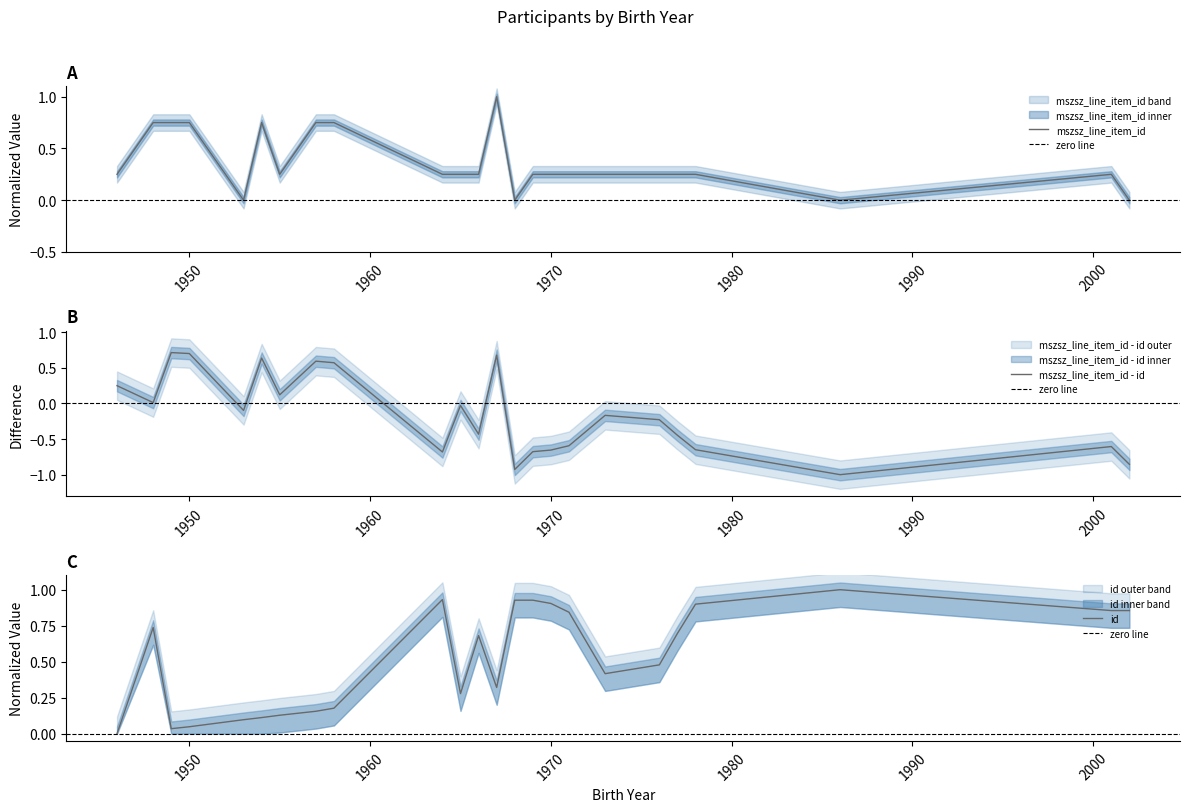

What is the average value of the mszsz_line_item_id series?

0.4